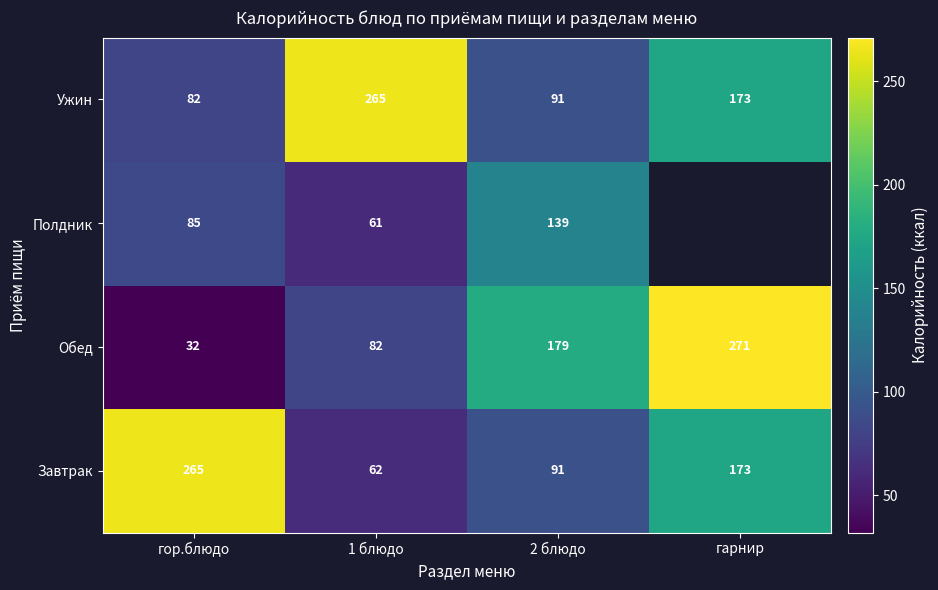

What value does the Ужин series have at гарнир?

173